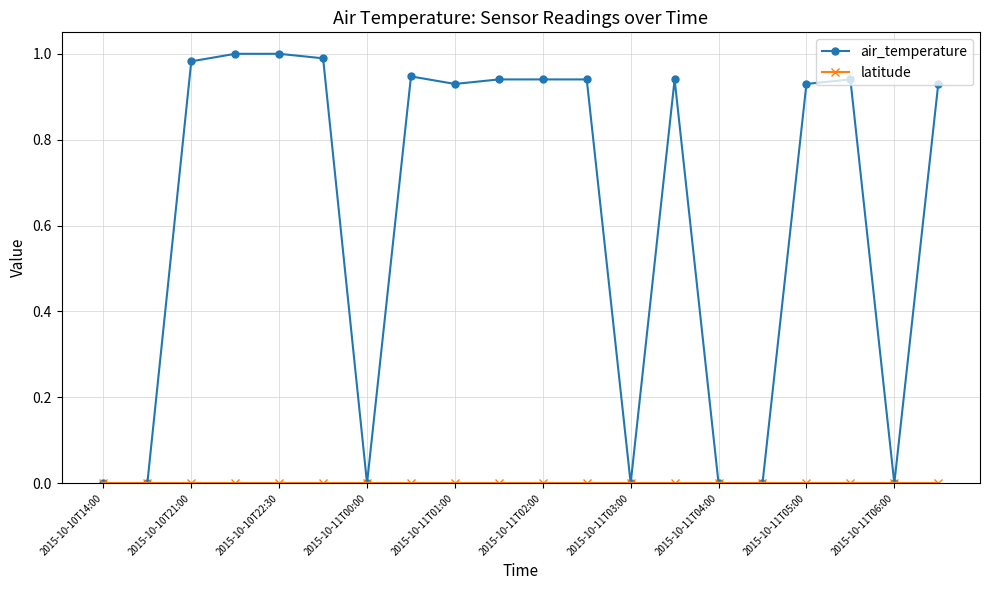

Which series has the widest spread of values?

air_temperature